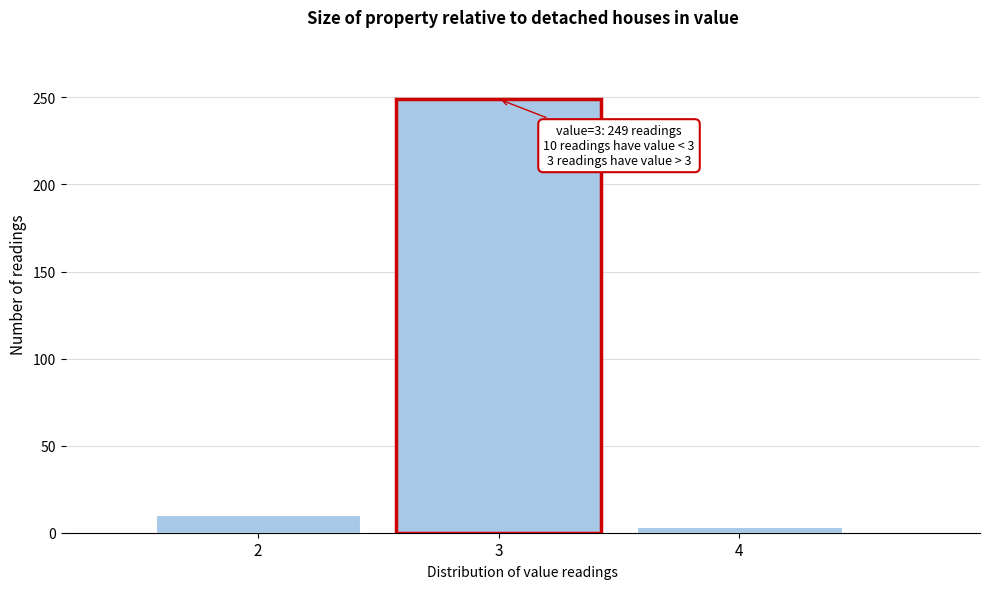

Over which range of the x-axis is the bar tallest?

2.5 to 3.5